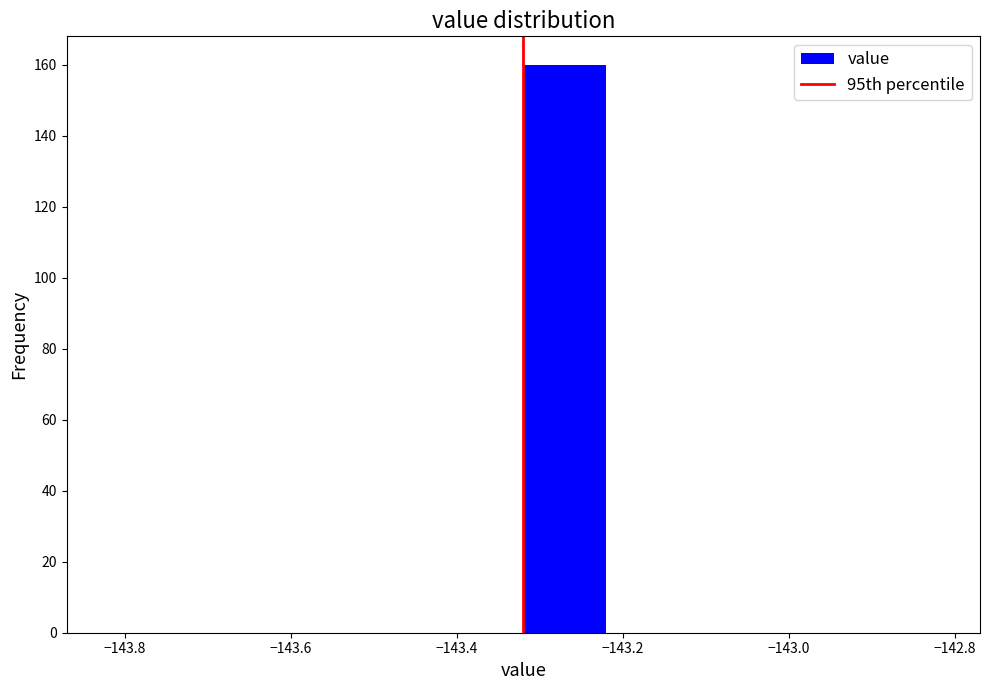

Reading left to right, transcribe this chart: for each bar, give the range it covers on the x-axis and its height. The values are not printed on the chart, so give them approximately, as read against the axis.

-143.82 to -143.72: 0
-143.72 to -143.62: 0
-143.62 to -143.52: 0
-143.52 to -143.42: 0
-143.42 to -143.32: 0
-143.32 to -143.22: 160
-143.22 to -143.12: 0
-143.12 to -143.02: 0
-143.02 to -142.92: 0
-142.92 to -142.82: 0